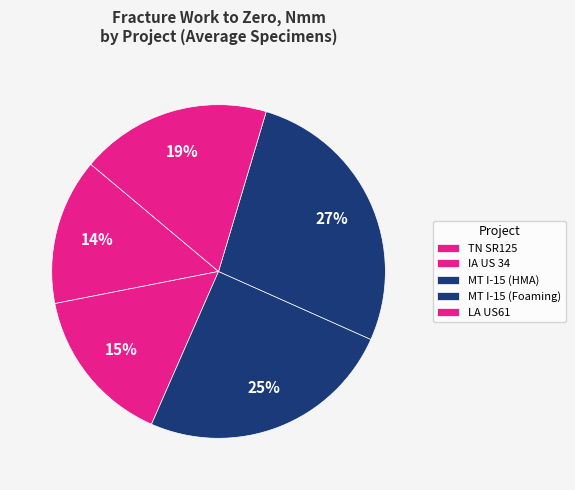

How many segments does this pie chart have?

5